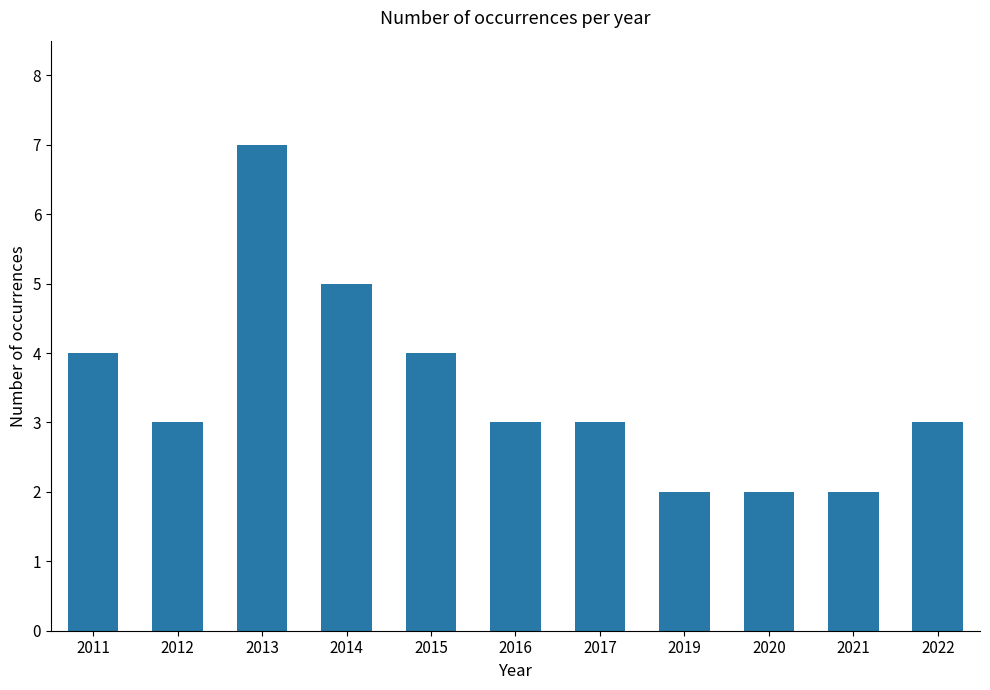

How many values are between 2 and 4?

9